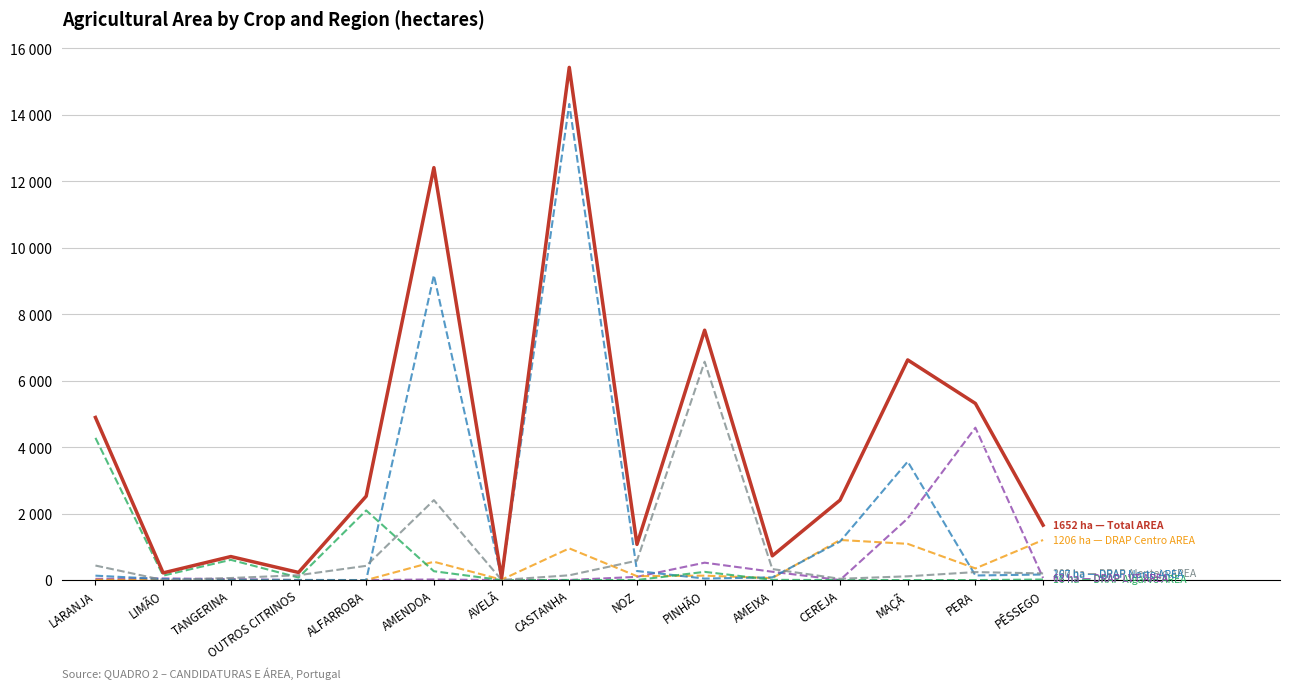

At which category is the sum across all series the highest?

CASTANHA